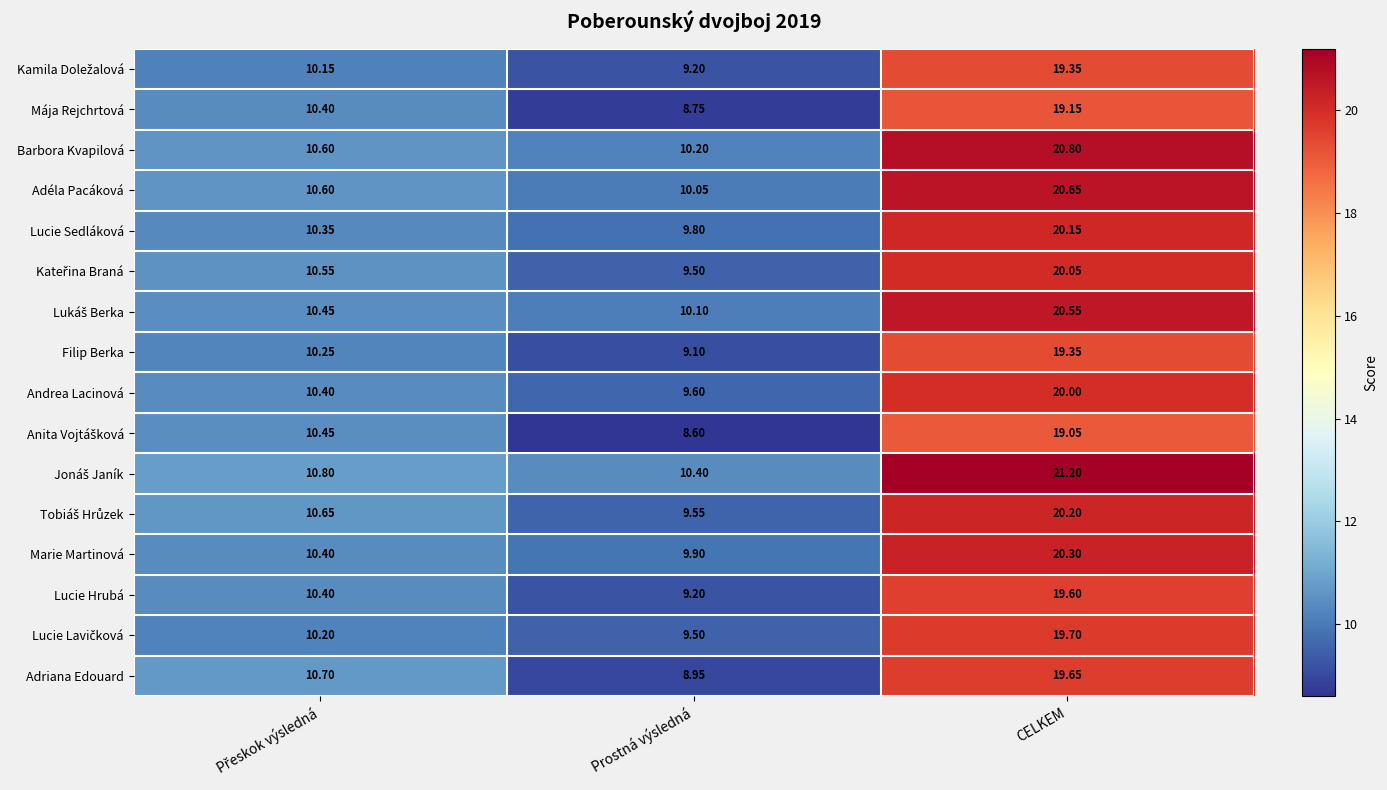

Which label corresponds to the smallest value in the chart?

Prostná výsledná